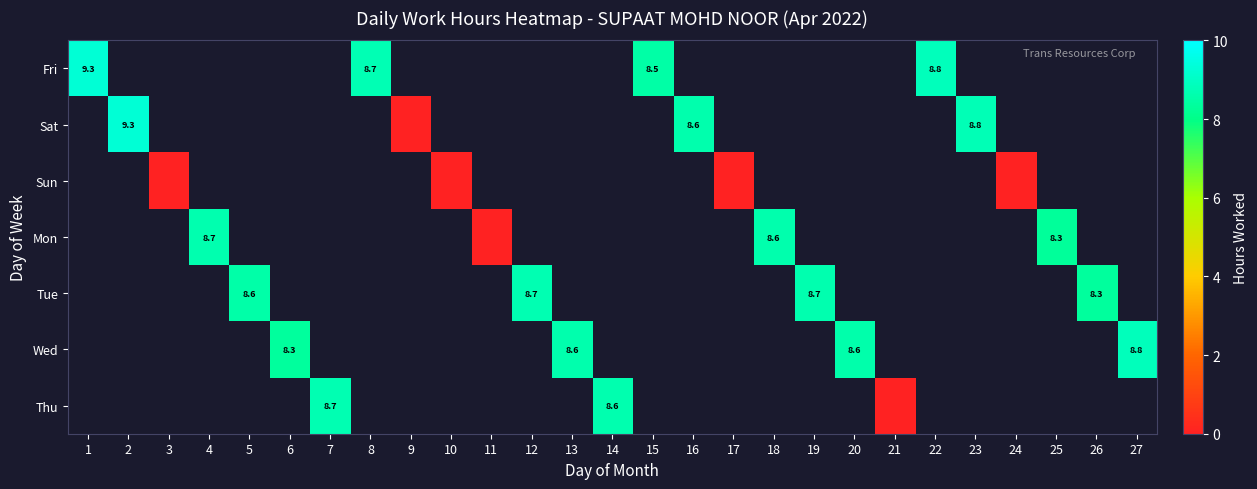

At which label is Fri closest to 8?

15